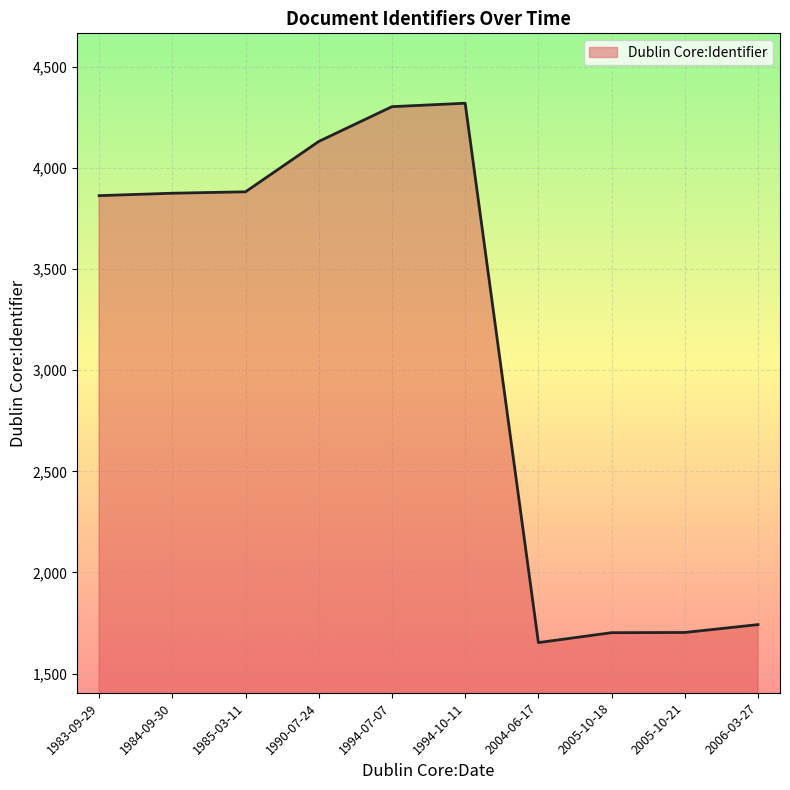

Read the value at 2005-10-21.

1703